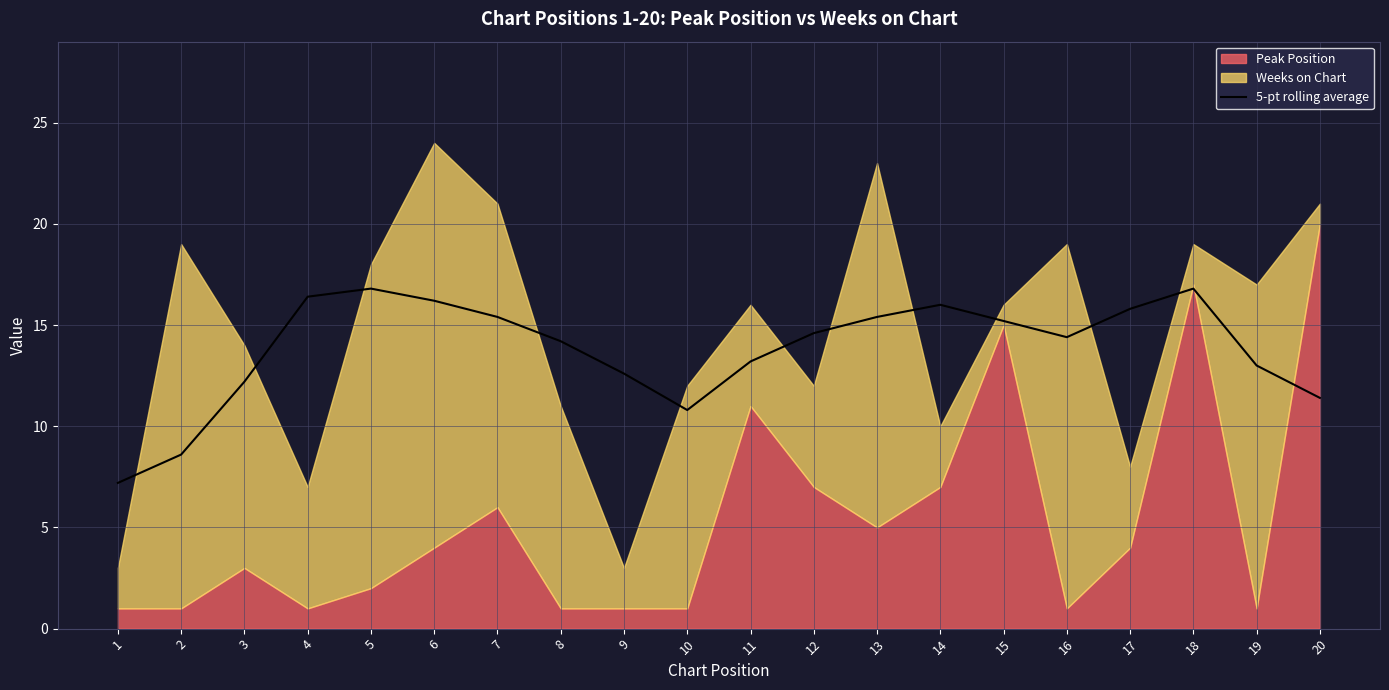

The value of 5-pt rolling average at 16 is 3.7. True or false?

False